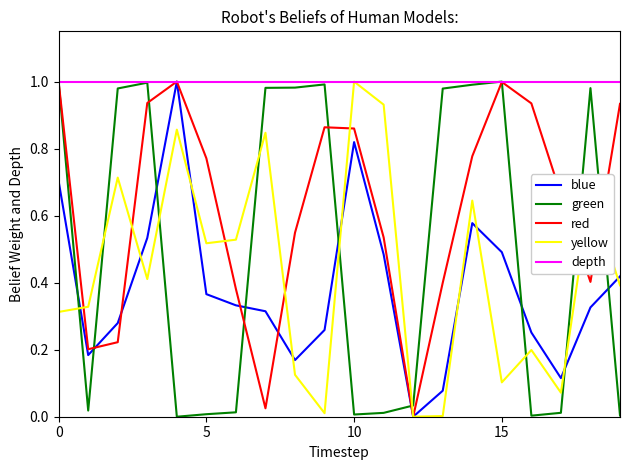

True or false: rade9_aggzone_norm has more than 2 points higher than both neighbors.

True